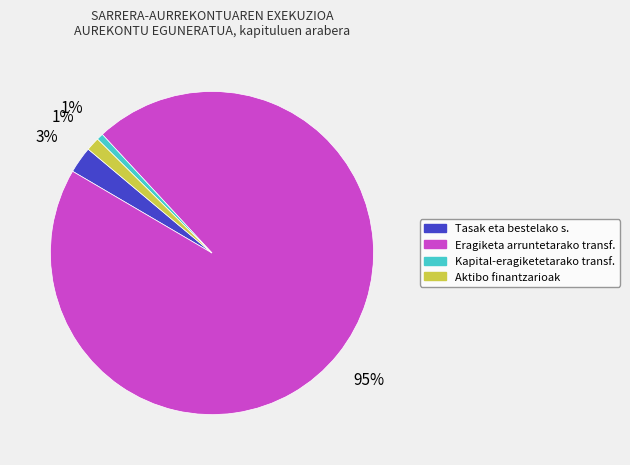

The Kapital-eragiketetarako transf. slice represents 6% of the pie. True or false?

False